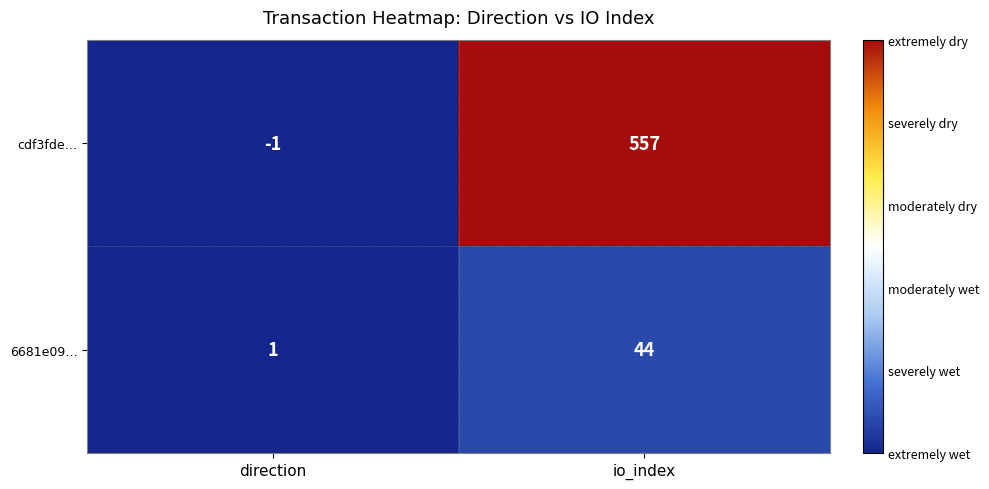

Which series has the largest range (max minus min)?

cdf3fde…